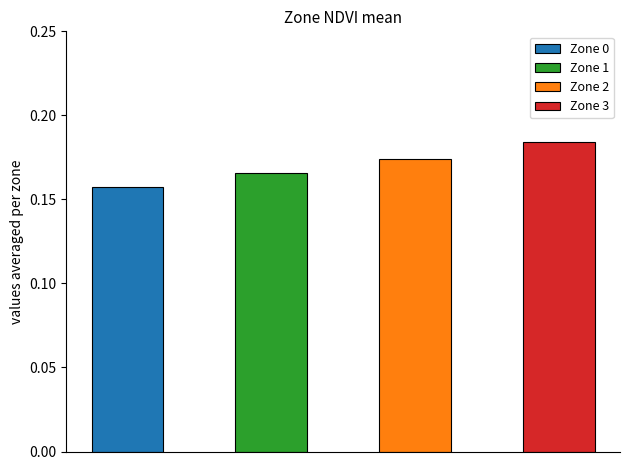

List the labels in order of value, largest first.

3, 2, 1, 0